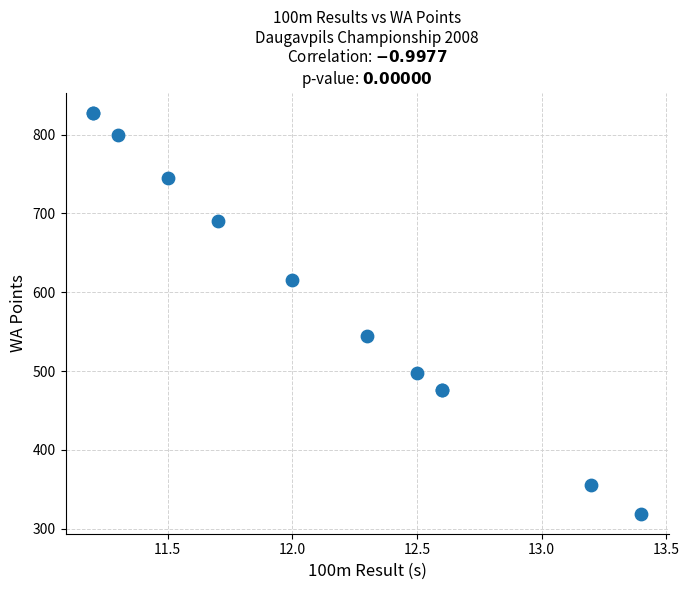

What Y value in the scatter plot is closest to 573?

544